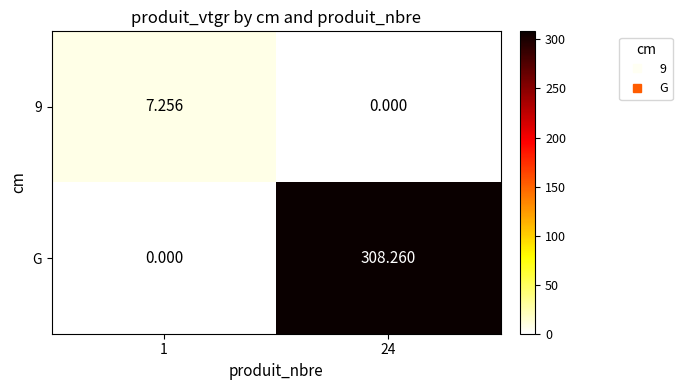

Count the number of categories in the chart.

2